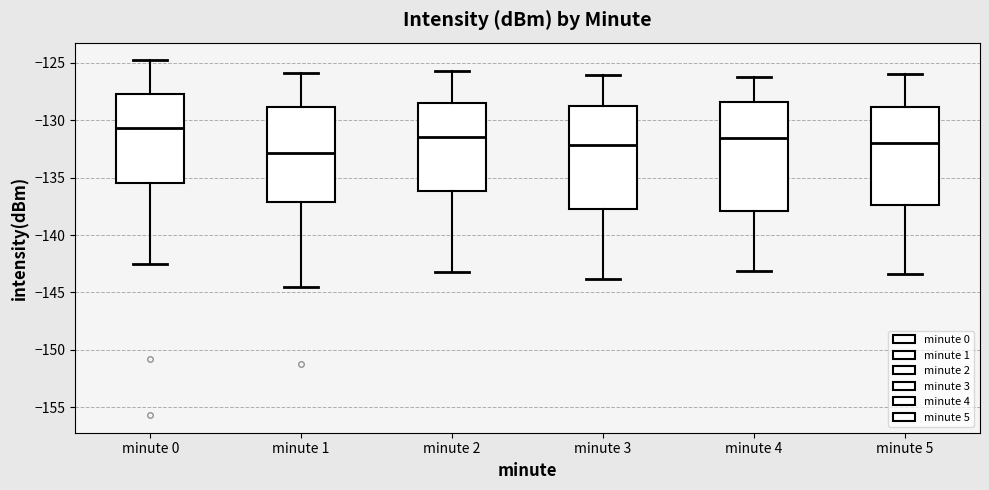

Reading left to right, read every box against the y-axis: the position of its median line, the range the box covers, and the ends of its whiskers. The values are not printed on the chart, so give them approximately, as read against the axis.

minute 0: median -130.5, box -135.5 to -127.5, whiskers -142.5 to -125.0
minute 1: median -133.0, box -137.0 to -129.0, whiskers -144.5 to -126.0
minute 2: median -131.5, box -136.0 to -128.5, whiskers -143.0 to -125.5
minute 3: median -132.0, box -137.5 to -128.5, whiskers -144.0 to -126.0
minute 4: median -131.5, box -138.0 to -128.5, whiskers -143.0 to -126.0
minute 5: median -132.0, box -137.5 to -129.0, whiskers -143.5 to -126.0